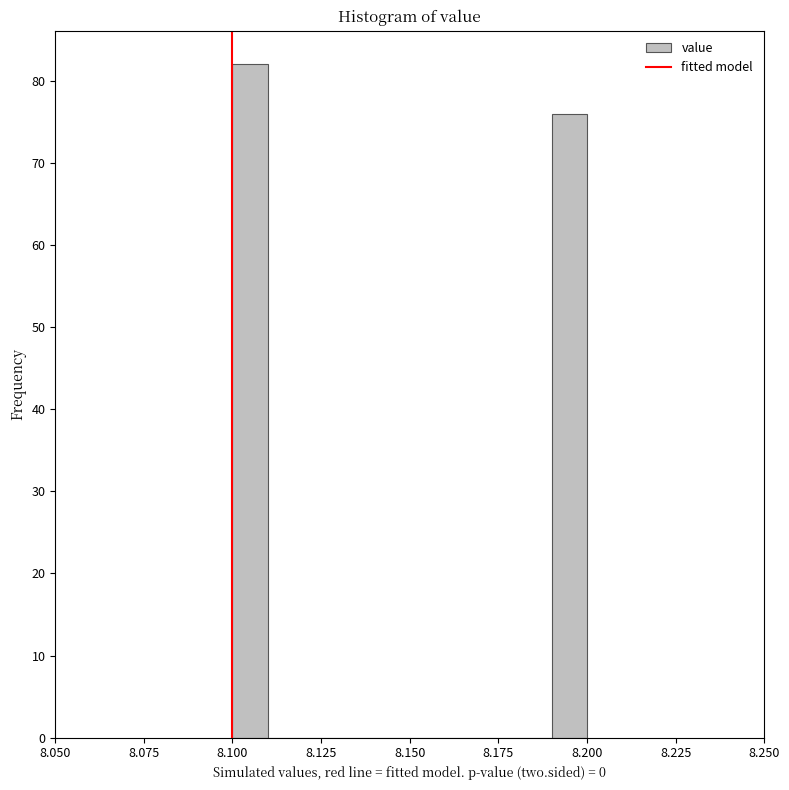

Around what value on the x-axis is the tallest bar? Give the approximate position of its centre, as read against the axis.

8.105